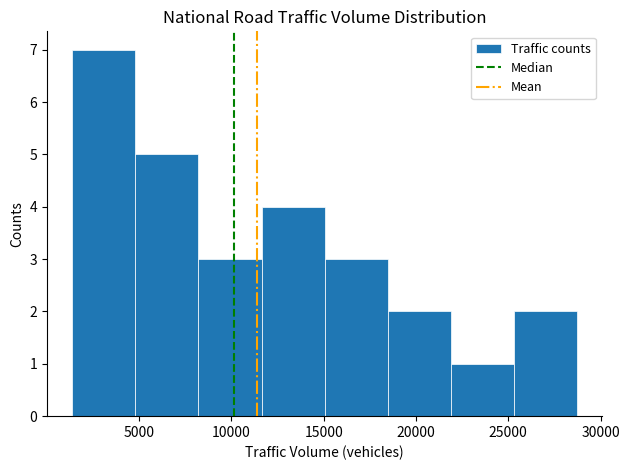

How tall is the bar that spans 25500 to 28500 on the x-axis? Neither the bar edges nor the heights are printed on the chart, so give them approximately, as read against the axes.

2